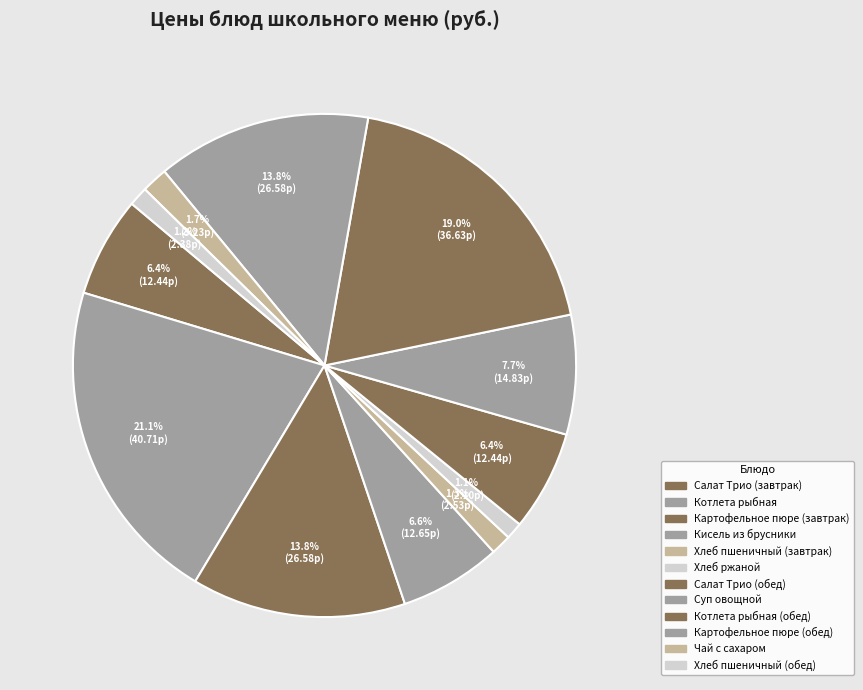

Between Котлета рыбная (обед) and Картофельное пюре (завтрак), which is larger?

Котлета рыбная (обед)